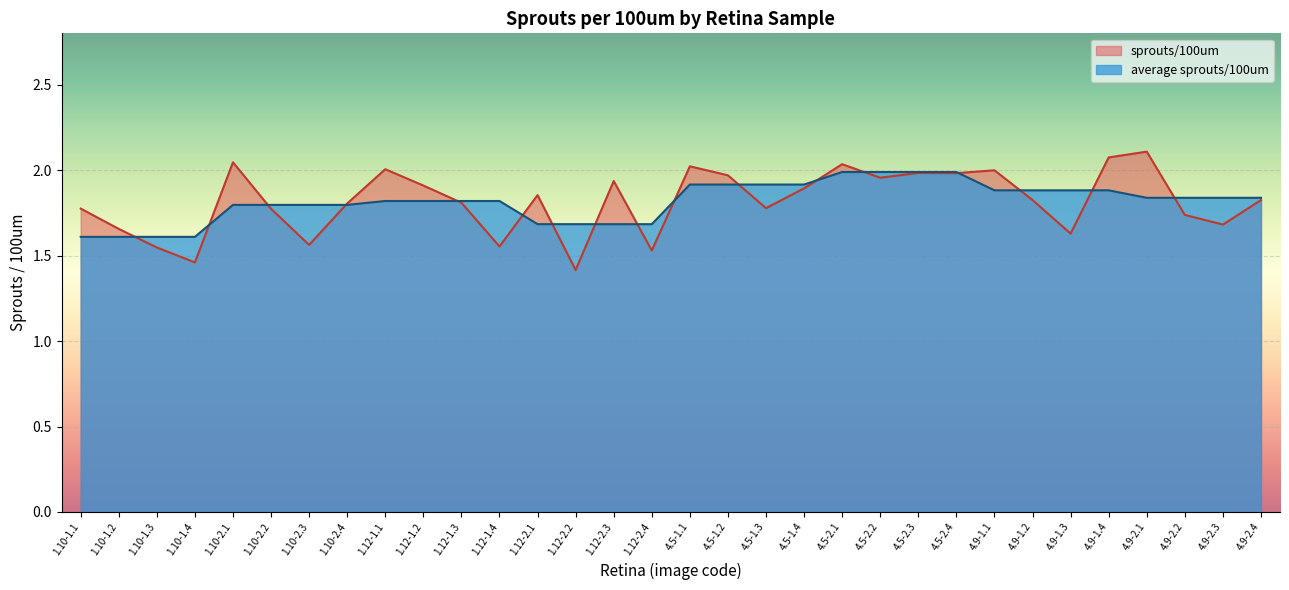

The value of average sprouts/100um at 1.10-2.1 is 2.5. True or false?

False